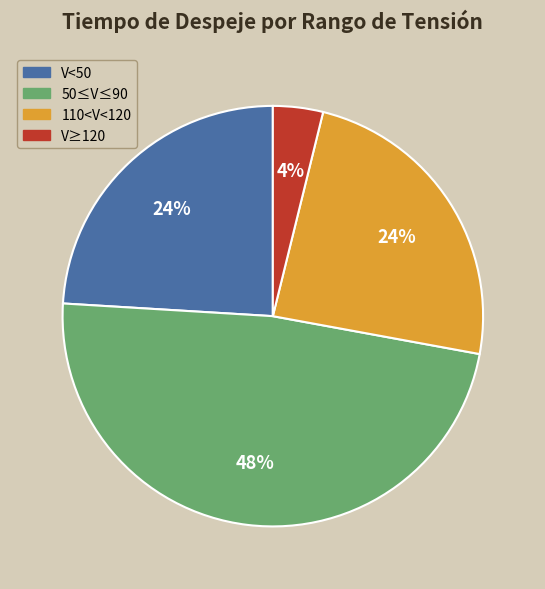

Combined, do 50≤V≤90 and V≥120 account for over 50%?

Yes